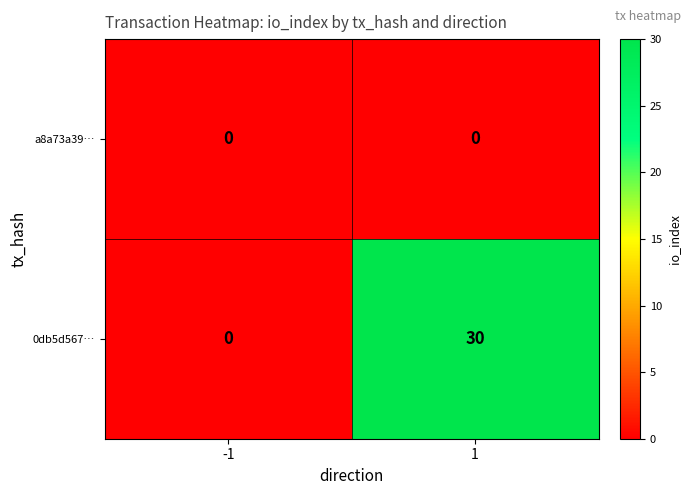

What is the highest value of the 0db5d567… series?

30